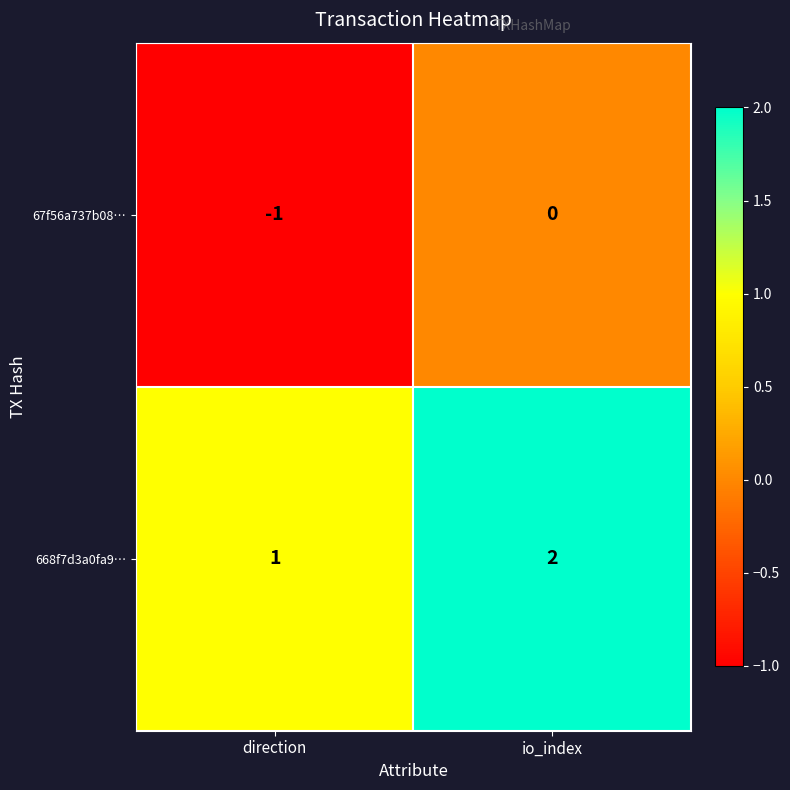

Which category has the highest value across all series?

io_index